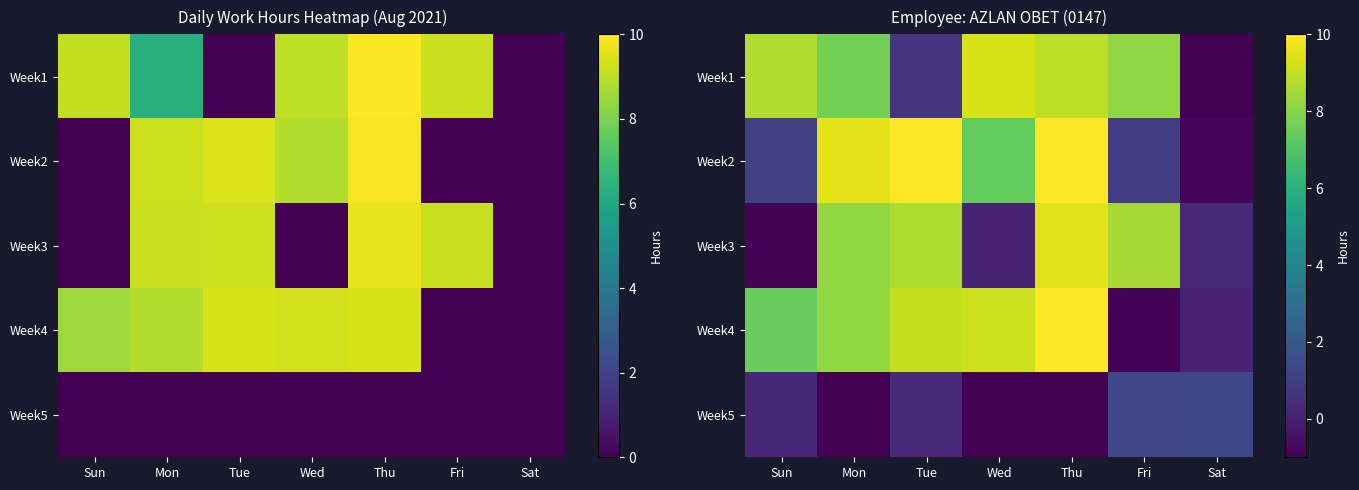

At which category is the sum across all series the highest?

Thu